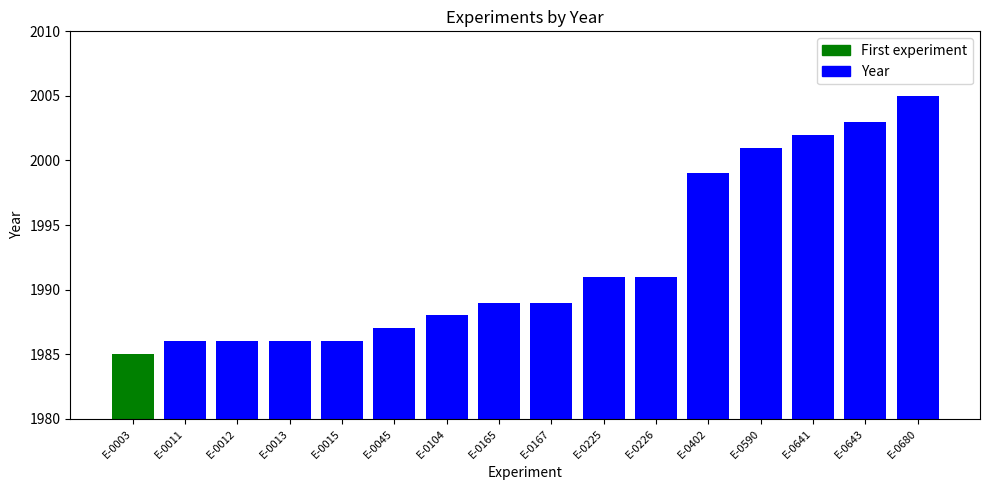

What is the sum of the values at E-0225 and E-0104?

3979